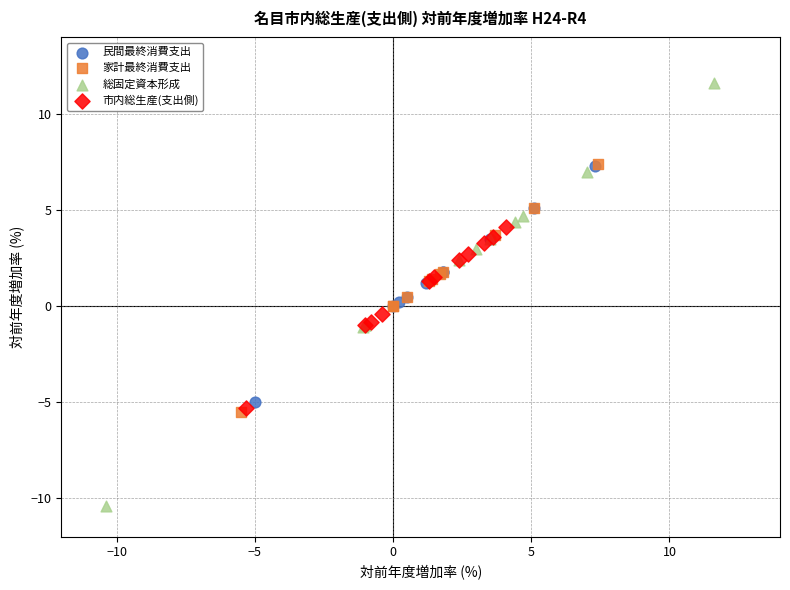

Which series has the largest Y range (max minus min)?

総固定資本形成